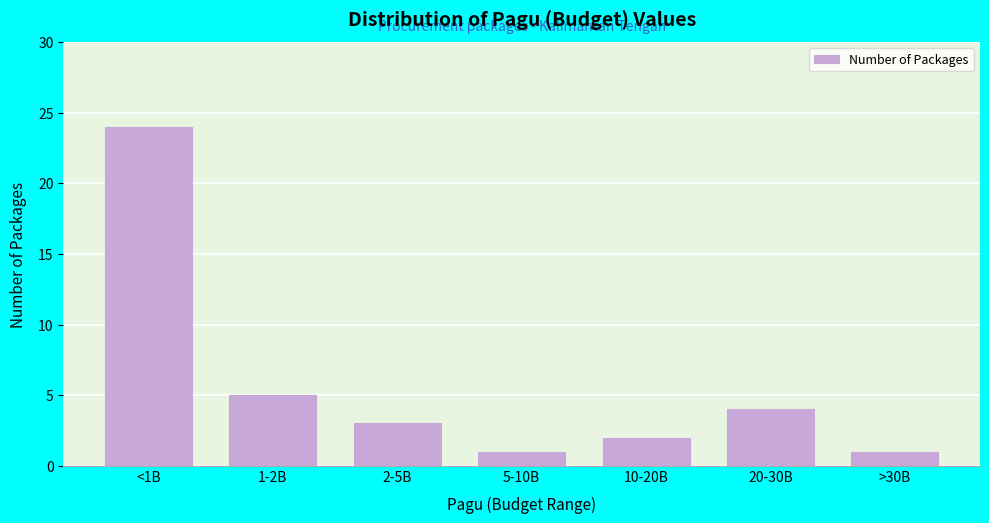

Reading left to right, what are all the values shown in this chart?

24	5	3	1	2	4	1